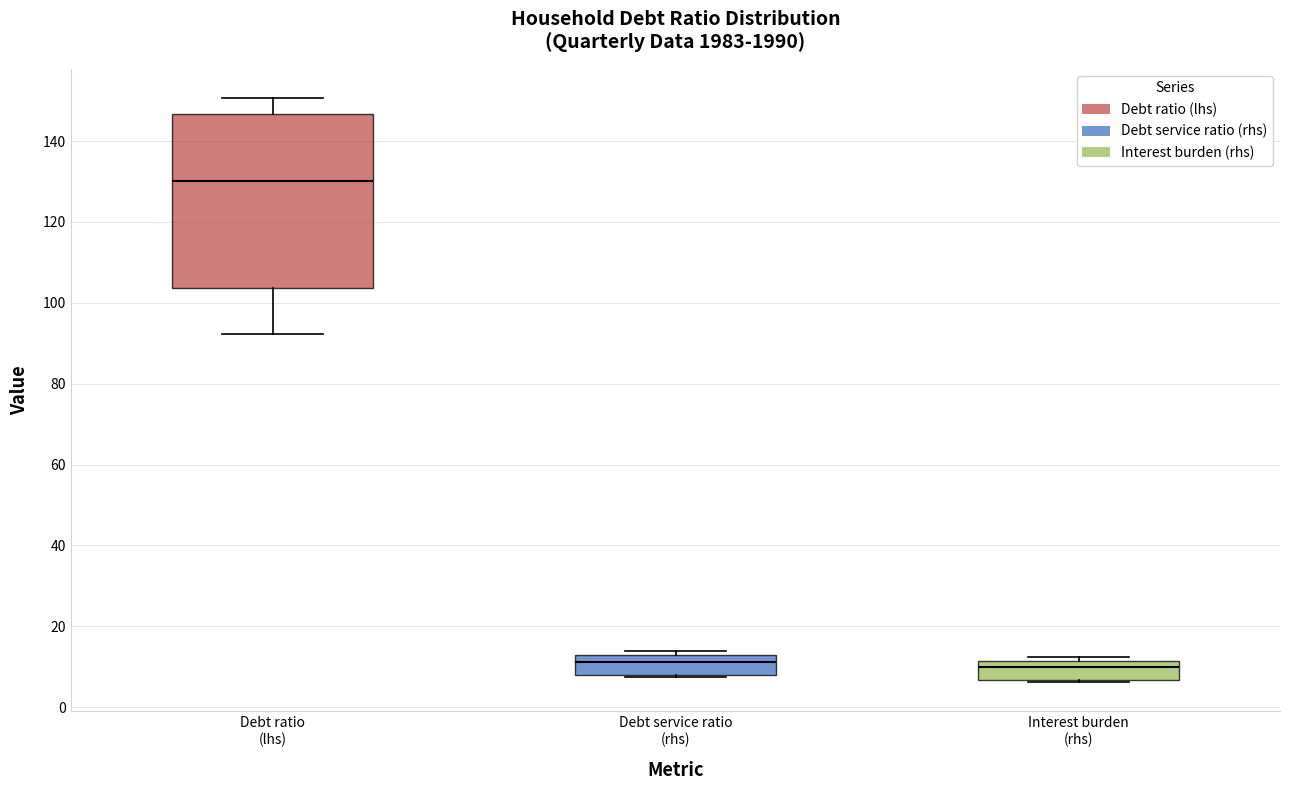

Reading left to right, transcribe this box plot: for each box, give where its median line is, the range the box spans, and where its two whiskers end, as read against the y-axis. The values are not printed on the chart, so give them approximately, as read against the axis.

Debt ratio (lhs): median 130, box 104 to 146, whiskers 92 to 150
Debt service ratio (rhs): median 12 (inside the box), box 8 to 12, whiskers 8 (just below the box's lower edge) to 14
Interest burden (rhs): median 10, box 6 to 12, whiskers 6 to 12 (just above the box's upper edge)